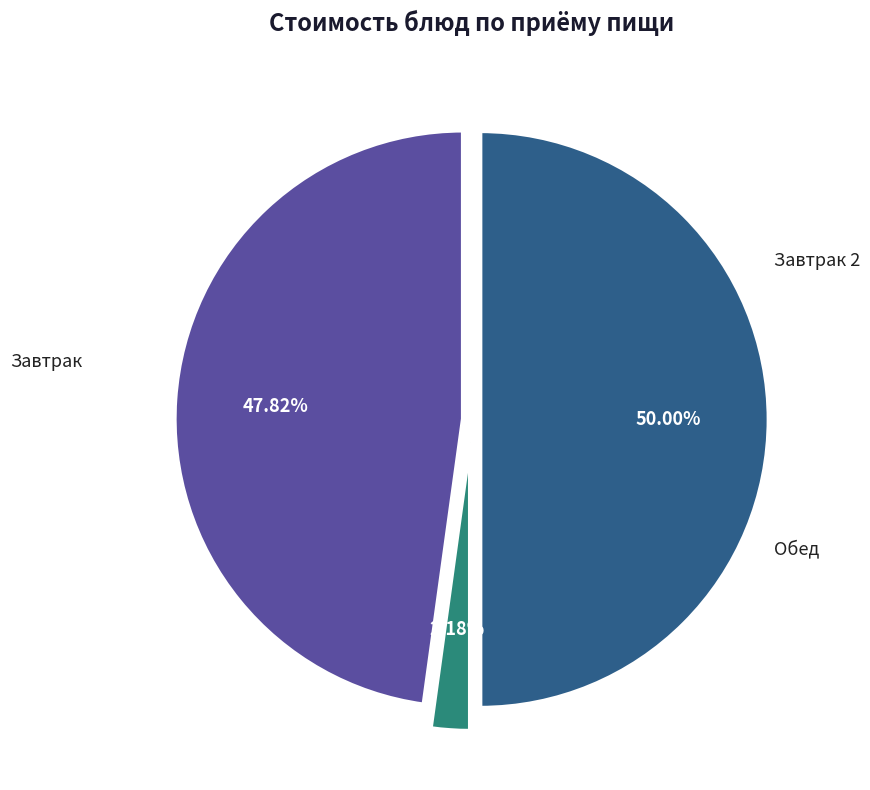

Does any single category account for the majority?

No